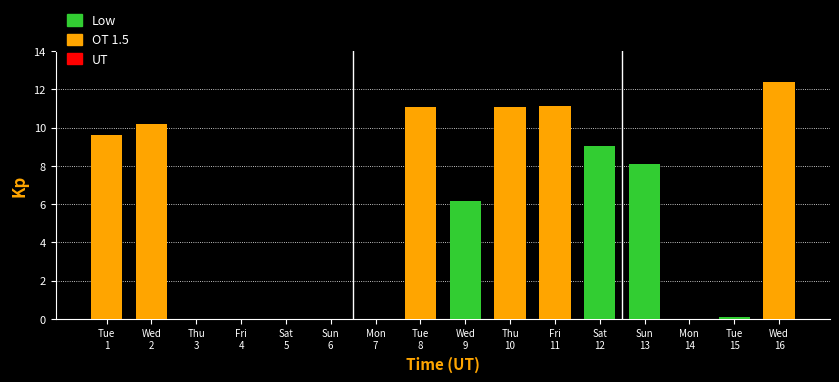

What is the sum of all values?

88.9